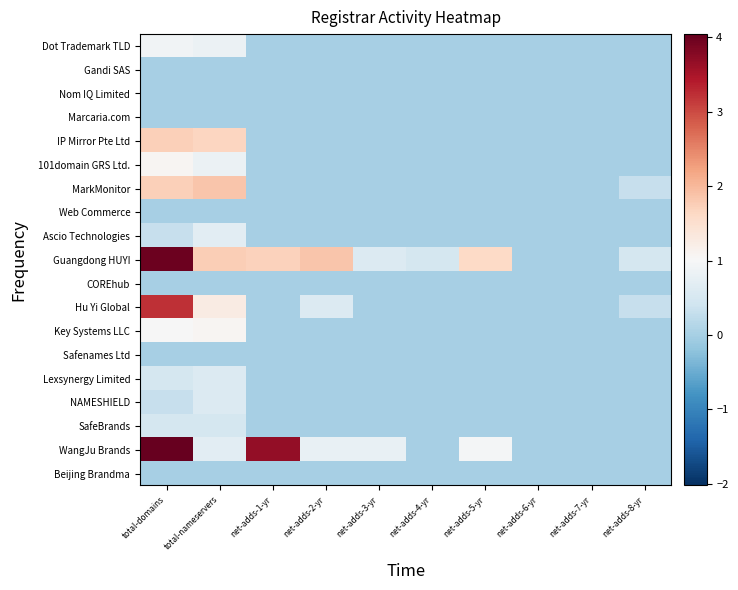

Which series has the largest total across all categories?

Guangdong HUYI